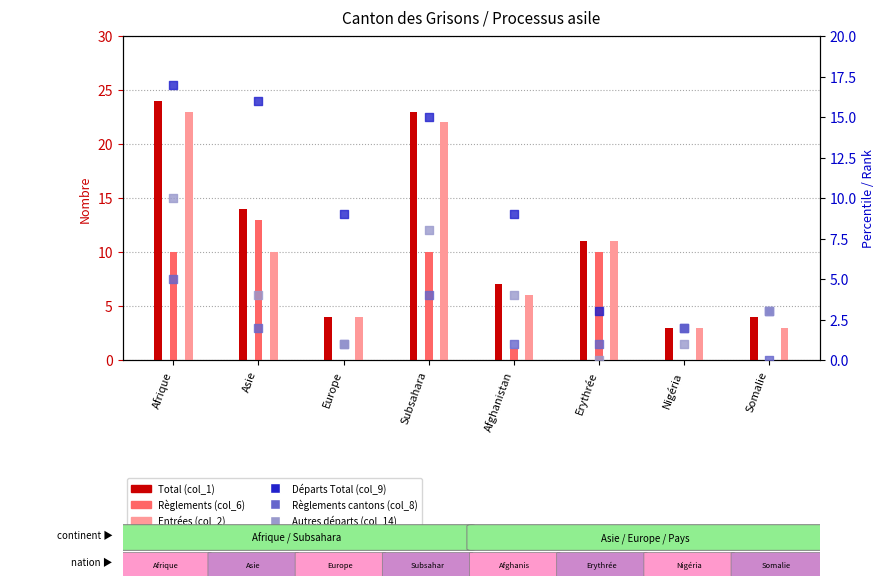

What are all the series names shown in the legend?

Total (col_1), Règlements (col_6), Entrées (col_2), Départs Total (col_9), Règlements cantons (col_8), Autres départs (col_14)